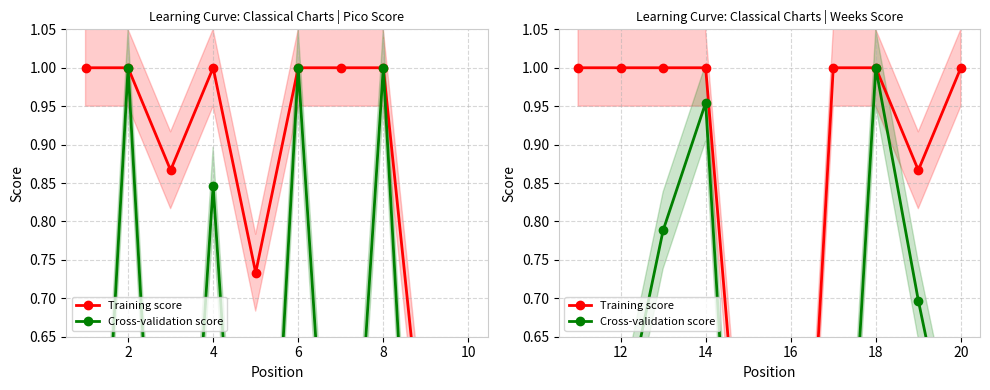

Is the value of Cross-validation score at 0 greater than the value of Training score at 8?

No